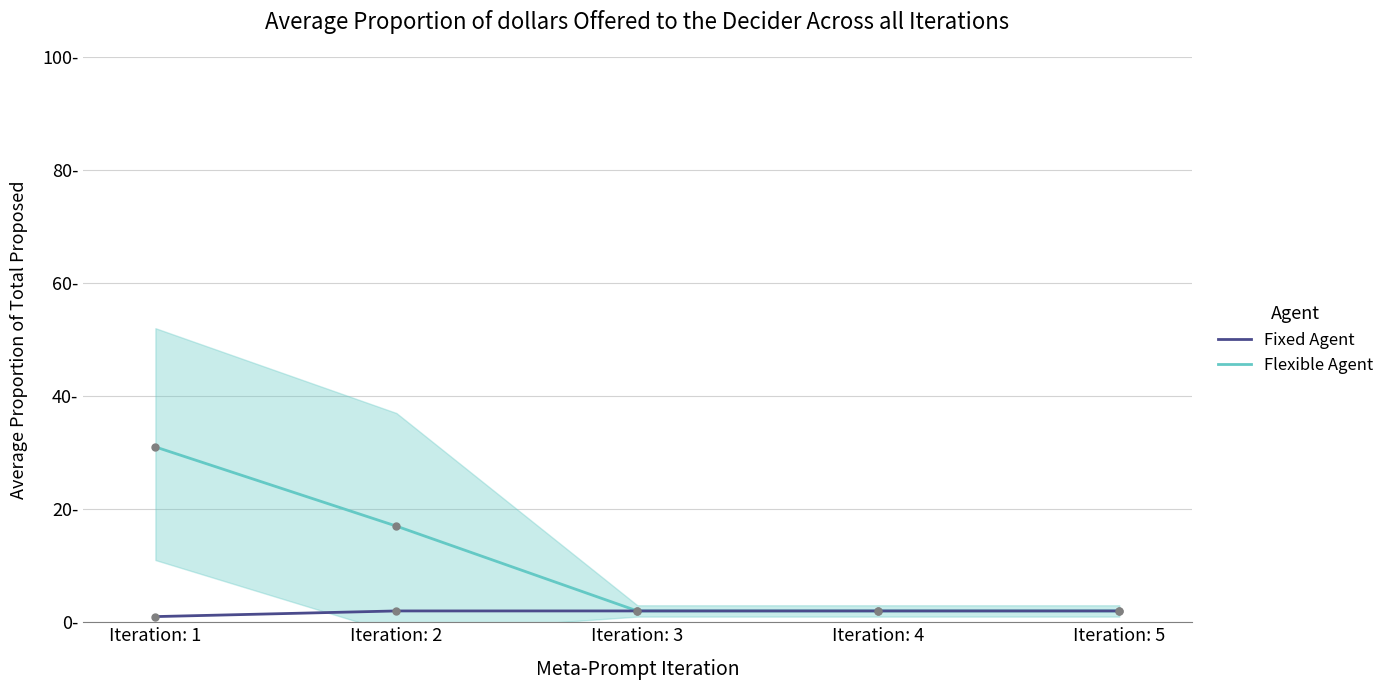

Does the chart have visible grid lines?

Yes